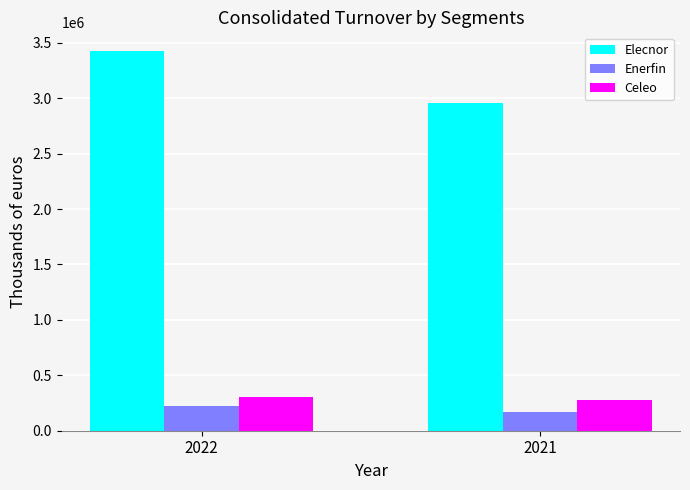

Is the value of Celeo at 2021 greater than the value of Elecnor at 2022?

No